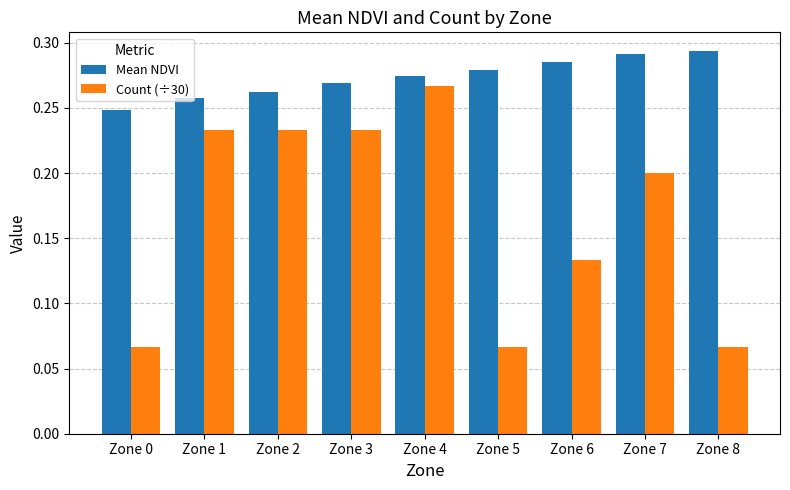

What is the sum of the Count (÷30) values at Zone 2 and Zone 1?

0.5